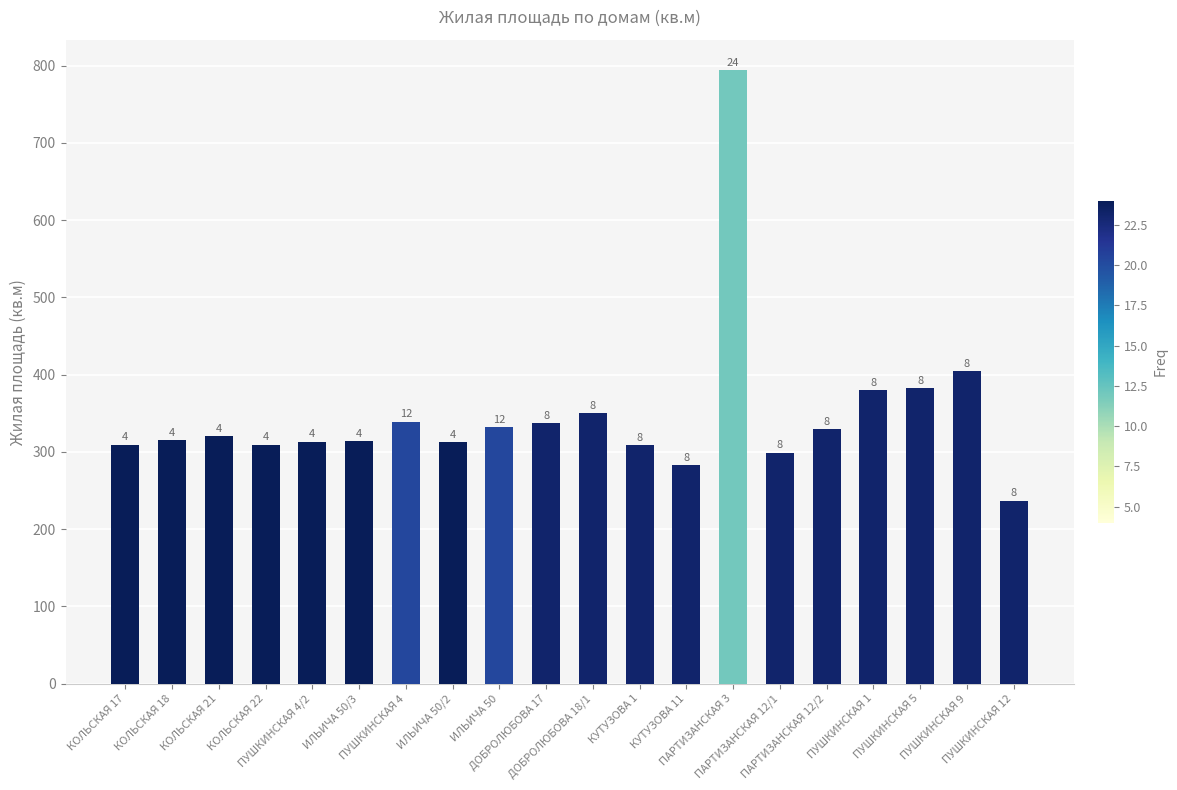

What position from the left is ДОБРОЛЮБОВА 17?

10